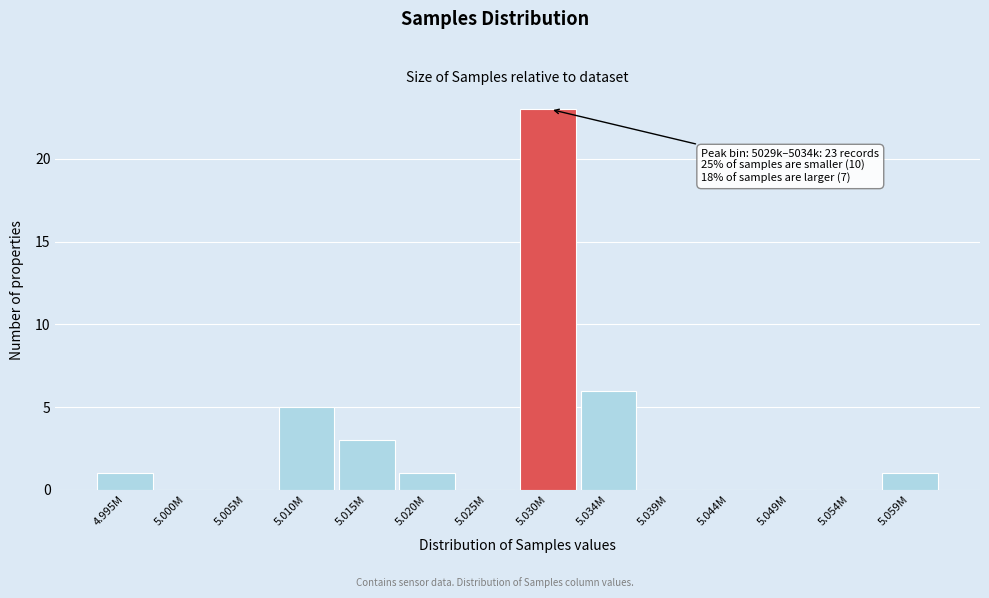

Reading right to left, extract all data points from this chart.

5.059M=1	5.054M=0	5.049M=0	5.044M=0	5.039M=0	5.034M=6	5.030M=23	5.025M=0	5.020M=1	5.015M=3	5.010M=5	5.005M=0	5.000M=0	4.995M=1